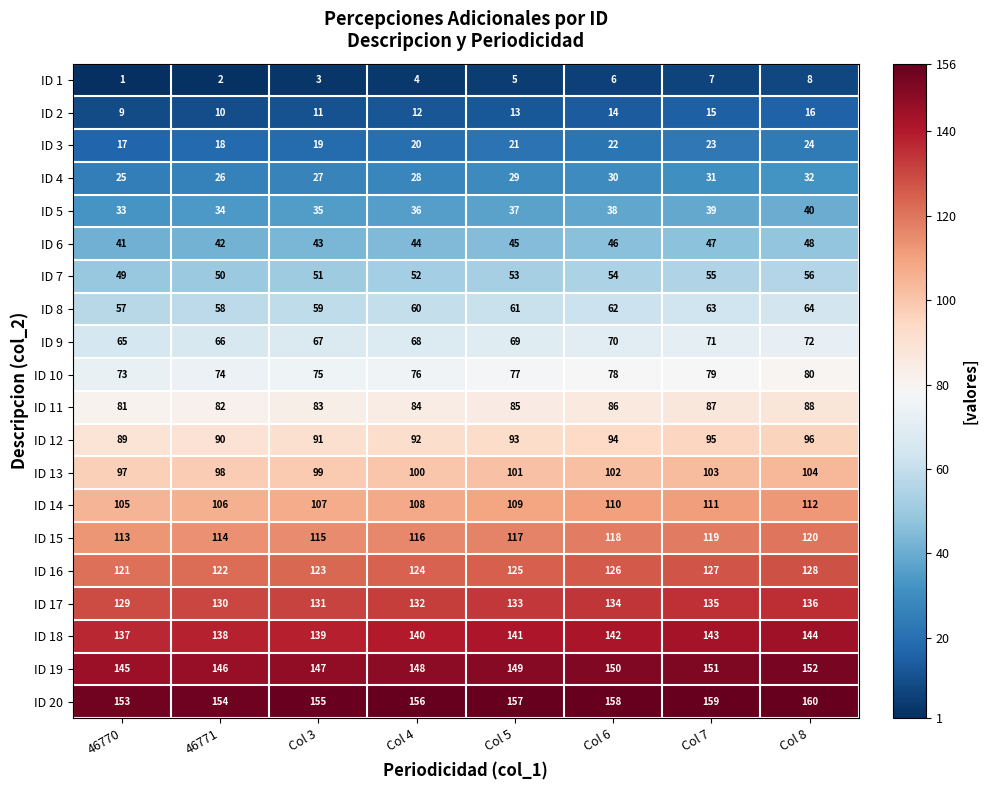

What is the difference between the second highest and second lowest values in the ID 12 series?

5